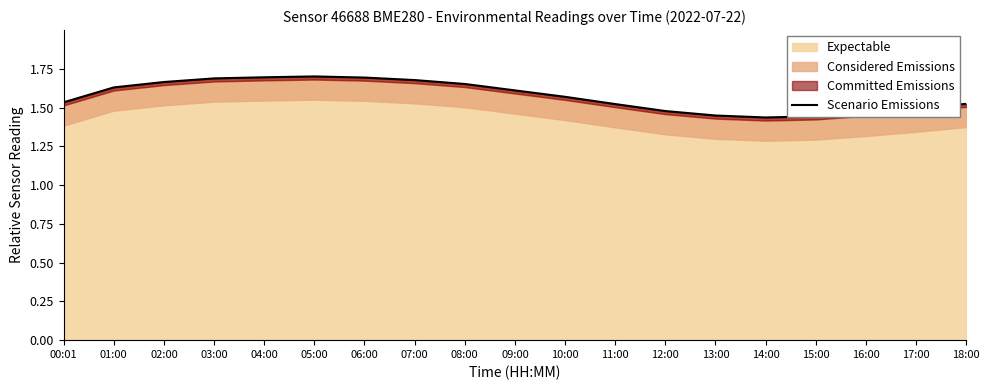

Rank the categories by value from highest to lowest.

05:00, 04:00, 06:00, 03:00, 07:00, 02:00, 08:00, 01:00, 09:00, 10:00, 00:01, 18:00, 11:00, 17:00, 12:00, 16:00, 13:00, 15:00, 14:00